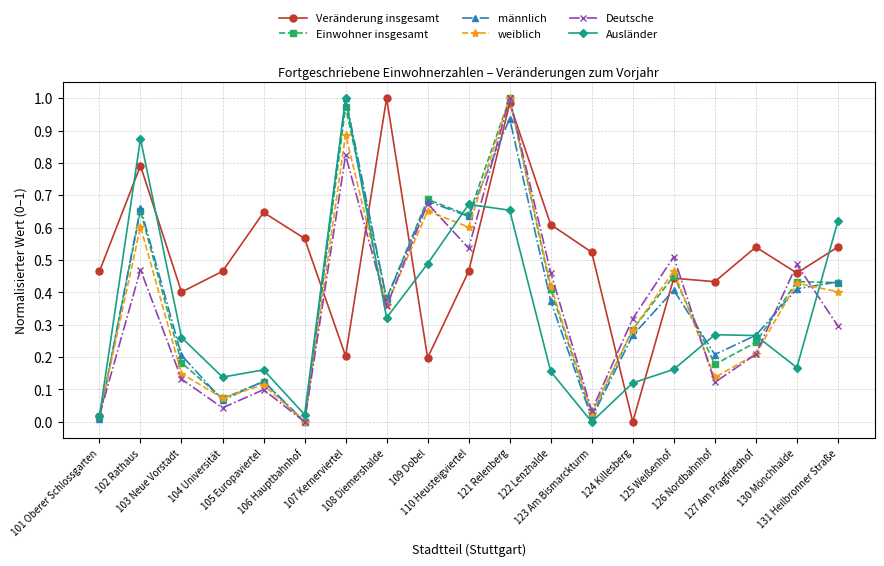

At which category is the sum across all series the highest?

121 Relenberg